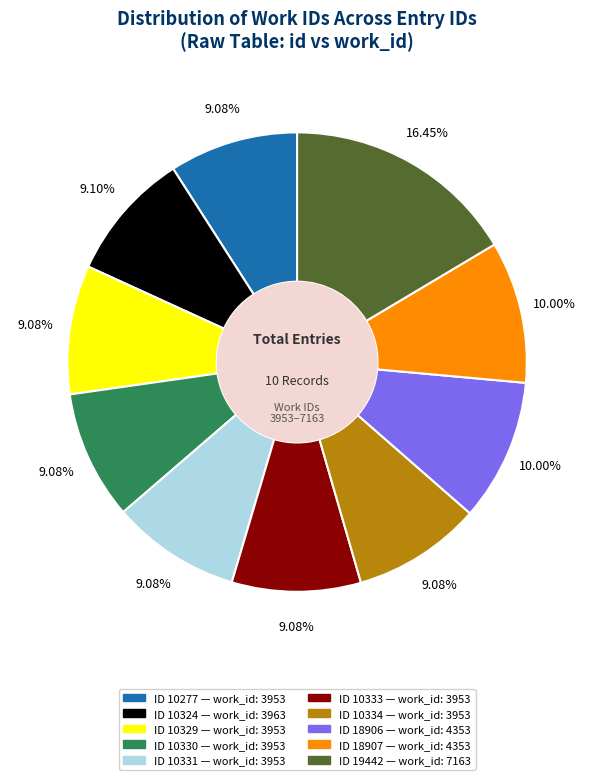

Does any single category account for the majority?

No